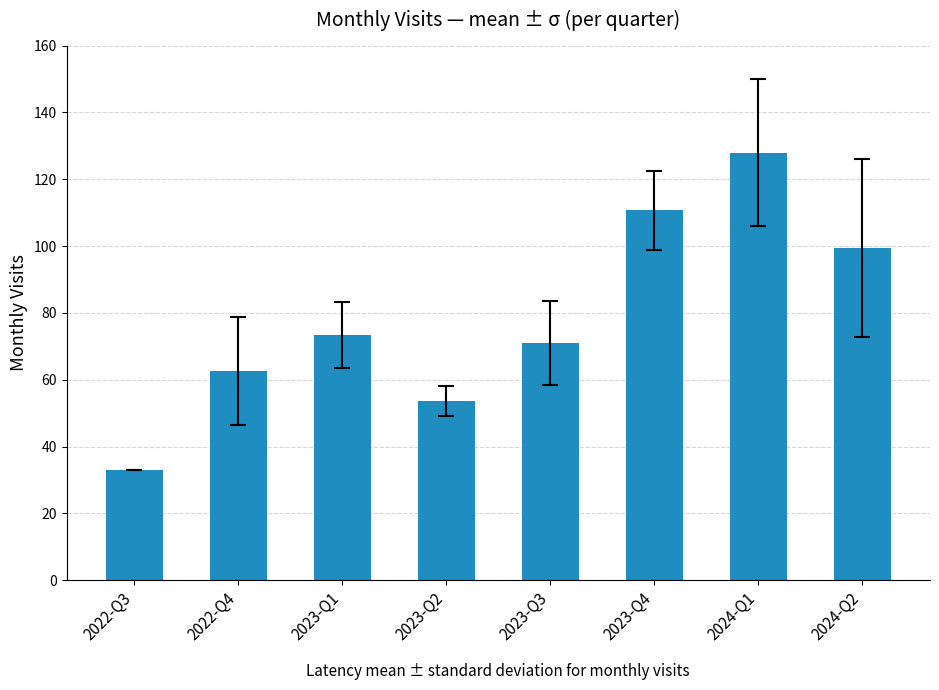

Reading left to right, extract all data points from this chart.

33.0	62.7	73.3	53.7	71.0	110.7	128.0	99.5